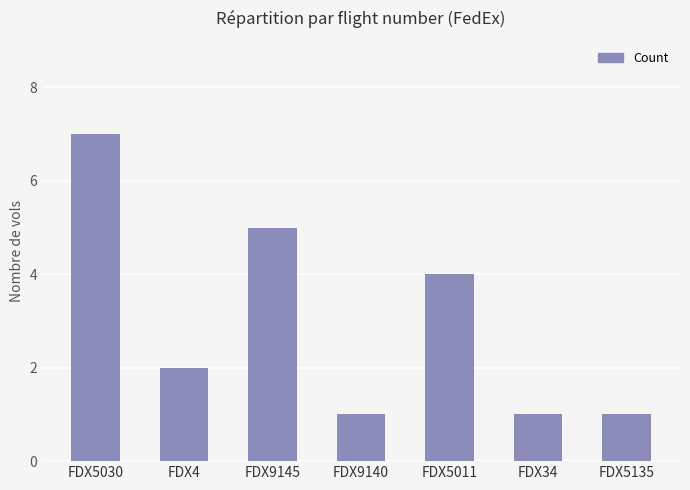

What position from the left is FDX34?

6